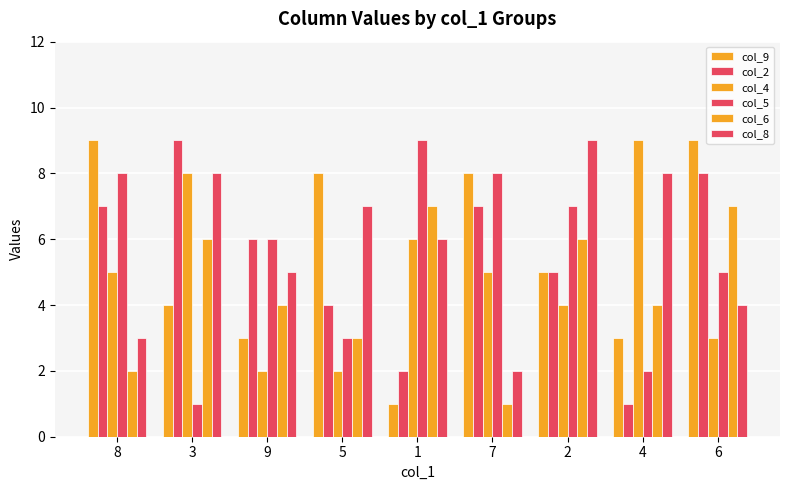

Where does the col_6 series first go above 4?

3